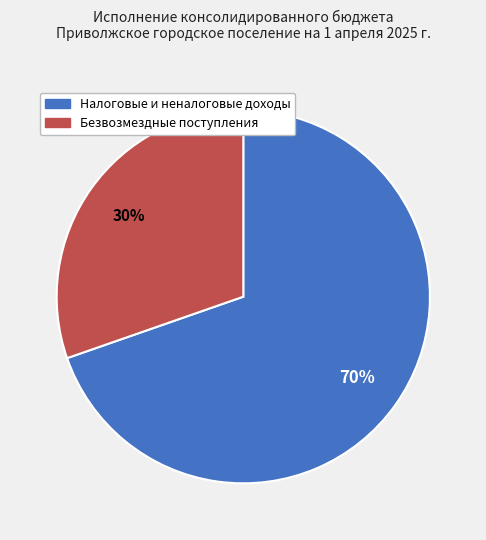

How many slices are in this pie chart?

2